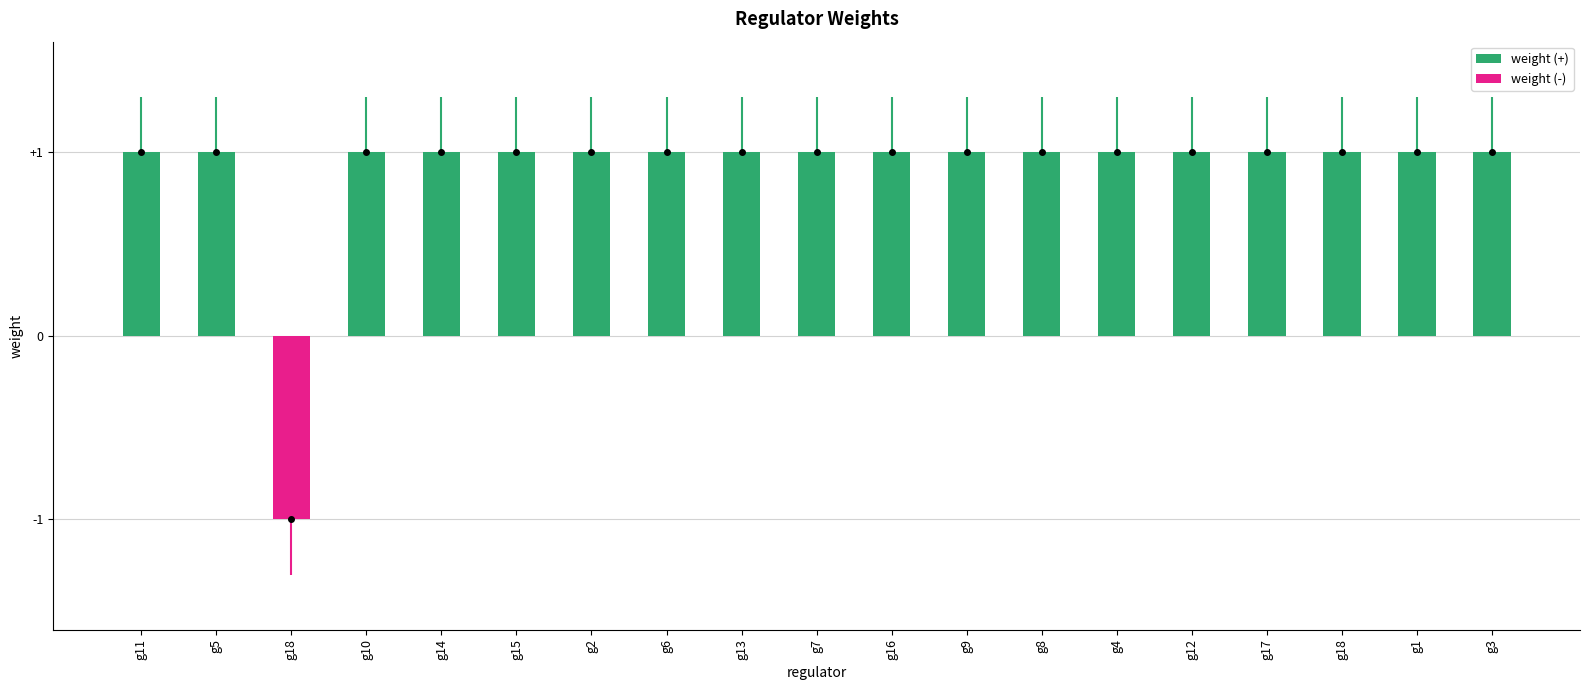

Where is the data nearest to the value 0?

g11